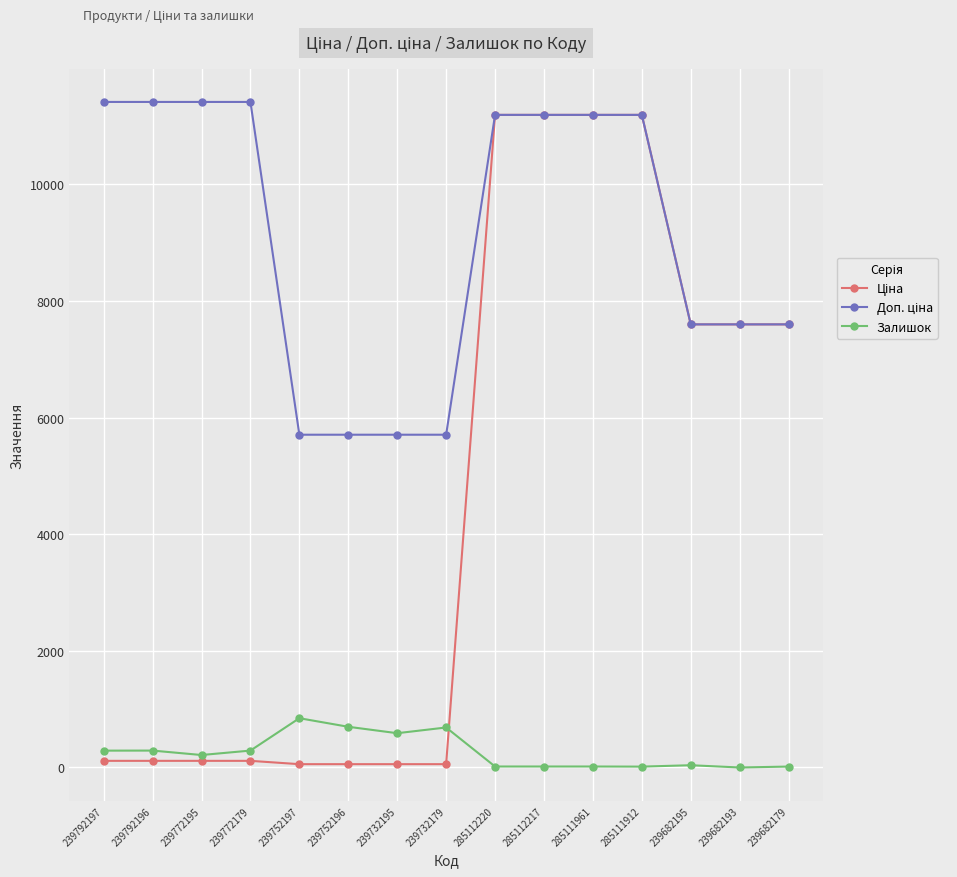

True or false: Залишок has more than 2 points higher than both neighbors.

True